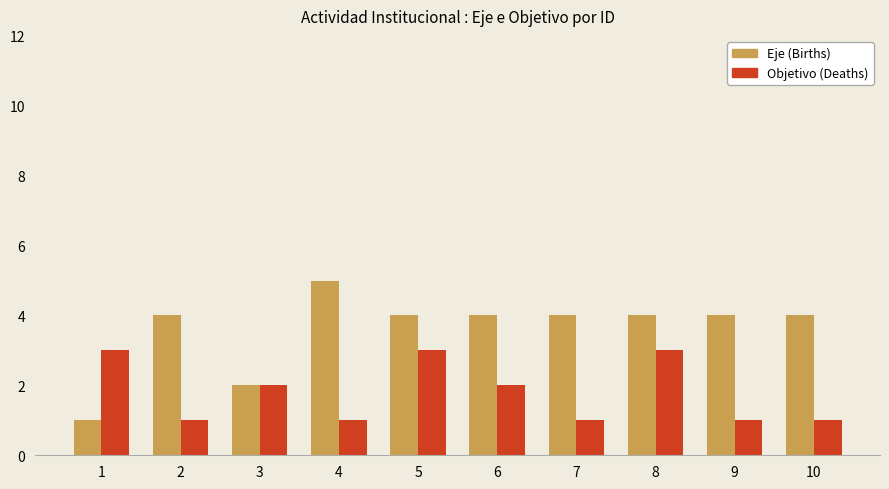

What is the value of the Eje (Births) bar at the 10th from the left?

4